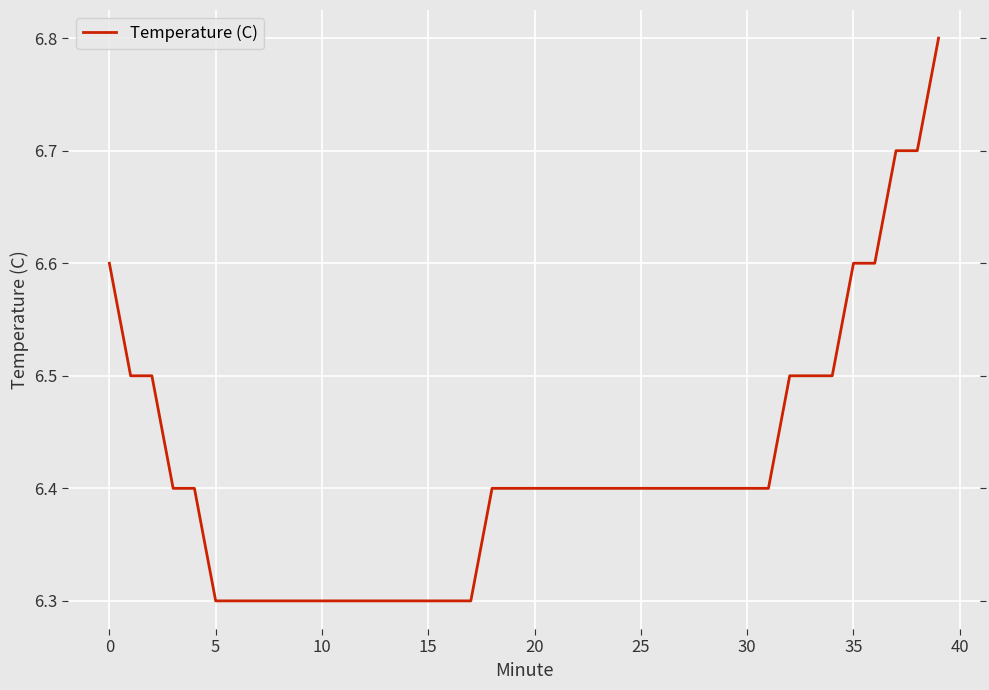

What is the difference between the maximum and minimum values?

0.5